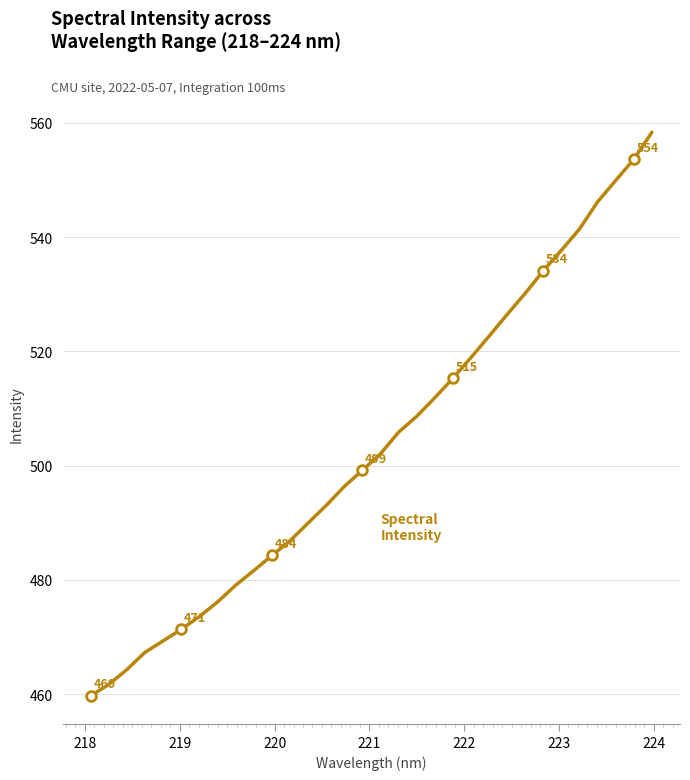

What is the value of the 28th point from the left?

541.4